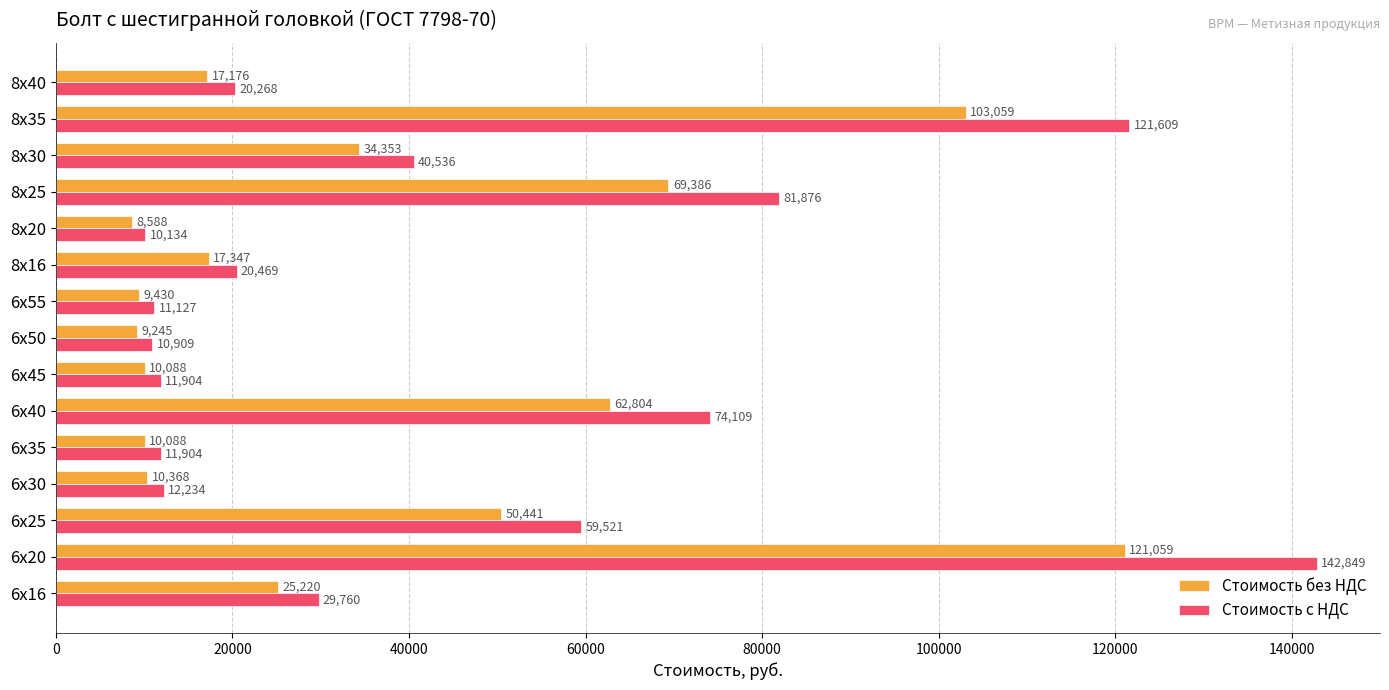

Rank the series by their maximum value, from lowest to highest.

Стоимость без НДС, Стоимость с НДС